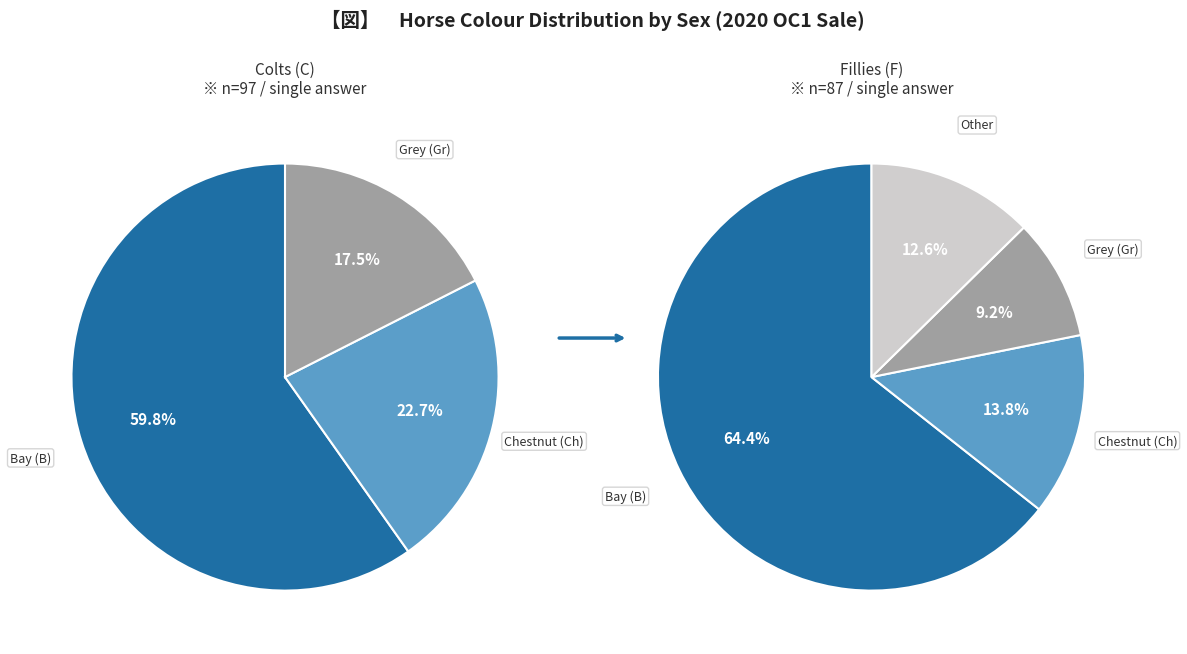

What percentage do C and F together represent?

100.0%